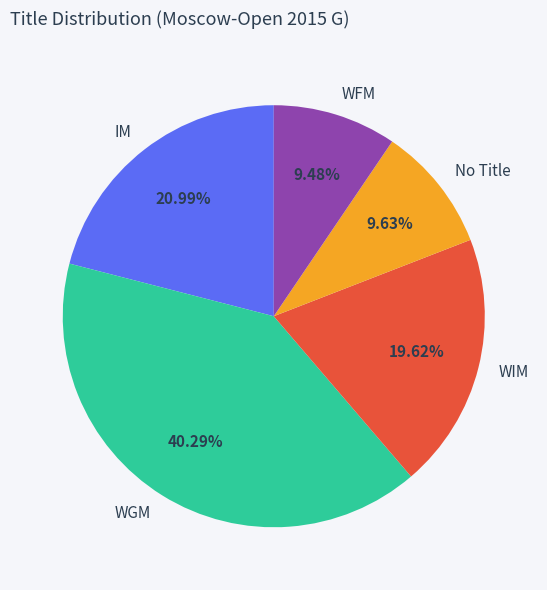

Count the number of slices in the pie.

5